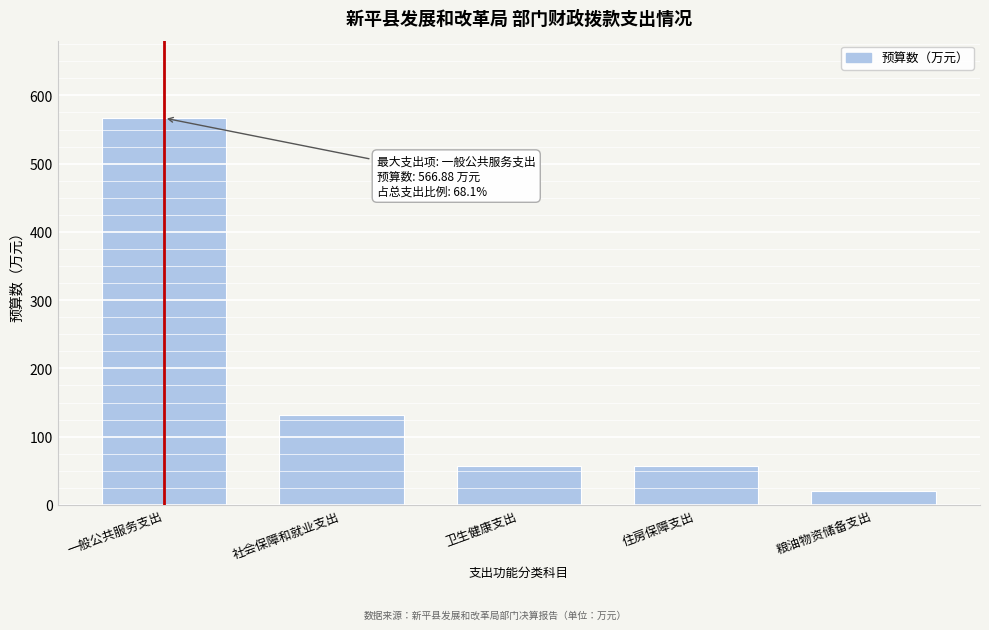

What is the sum of all values?

832.6